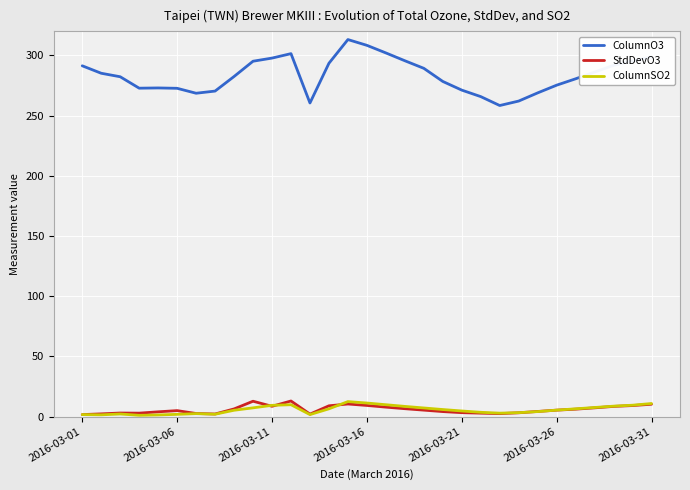

What is the highest value of the StdDevO3 series?

12.9